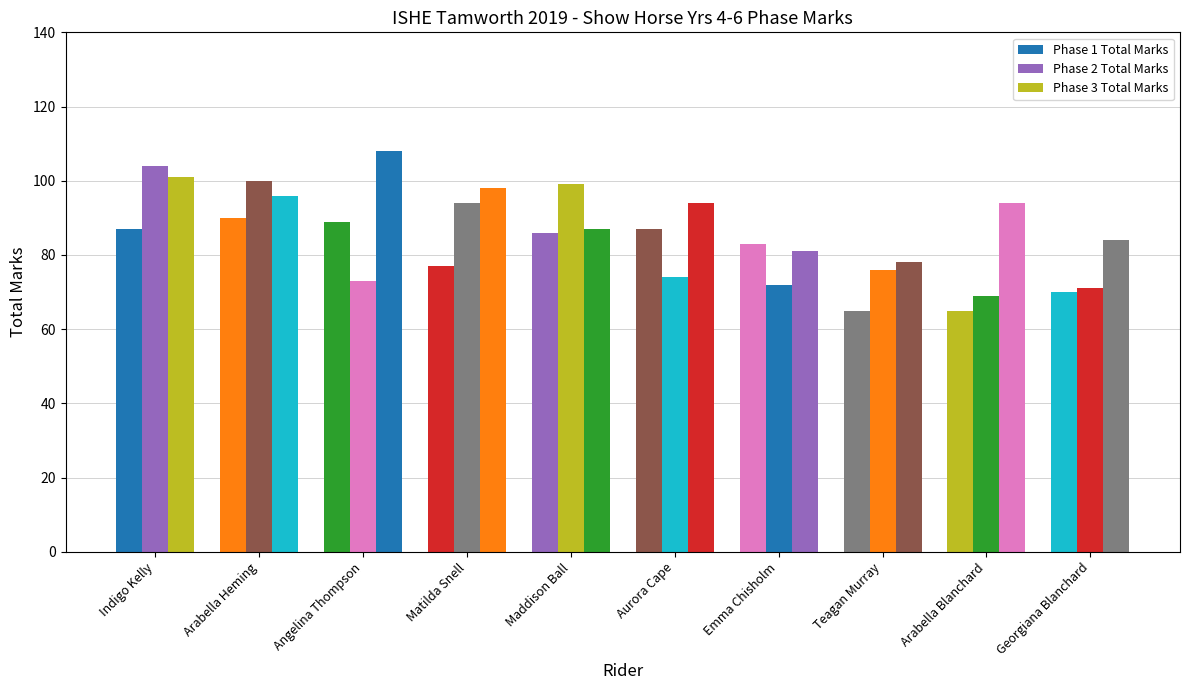

At which label does Phase 2 Total Marks reach its minimum?

Arabella Blanchard